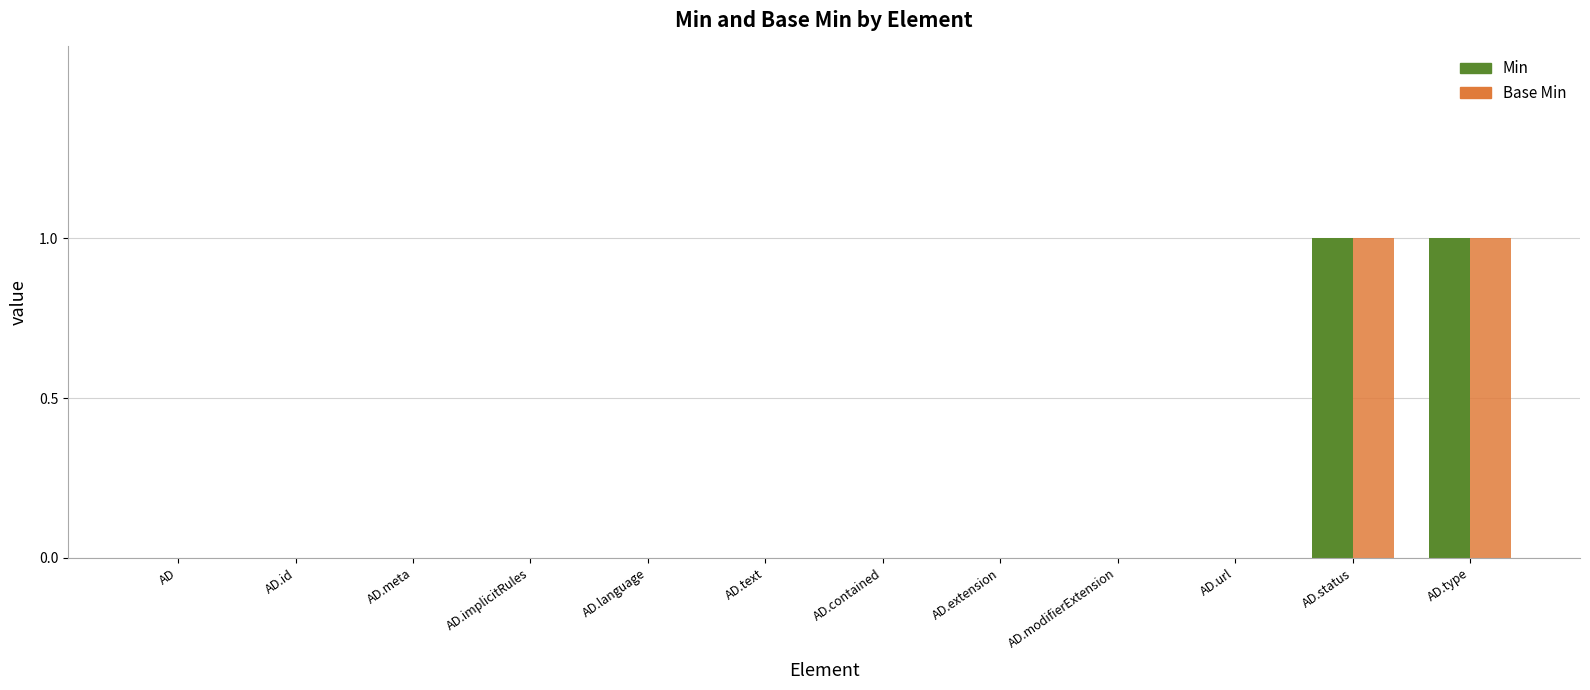

What is the maximum value shown in the chart?

1